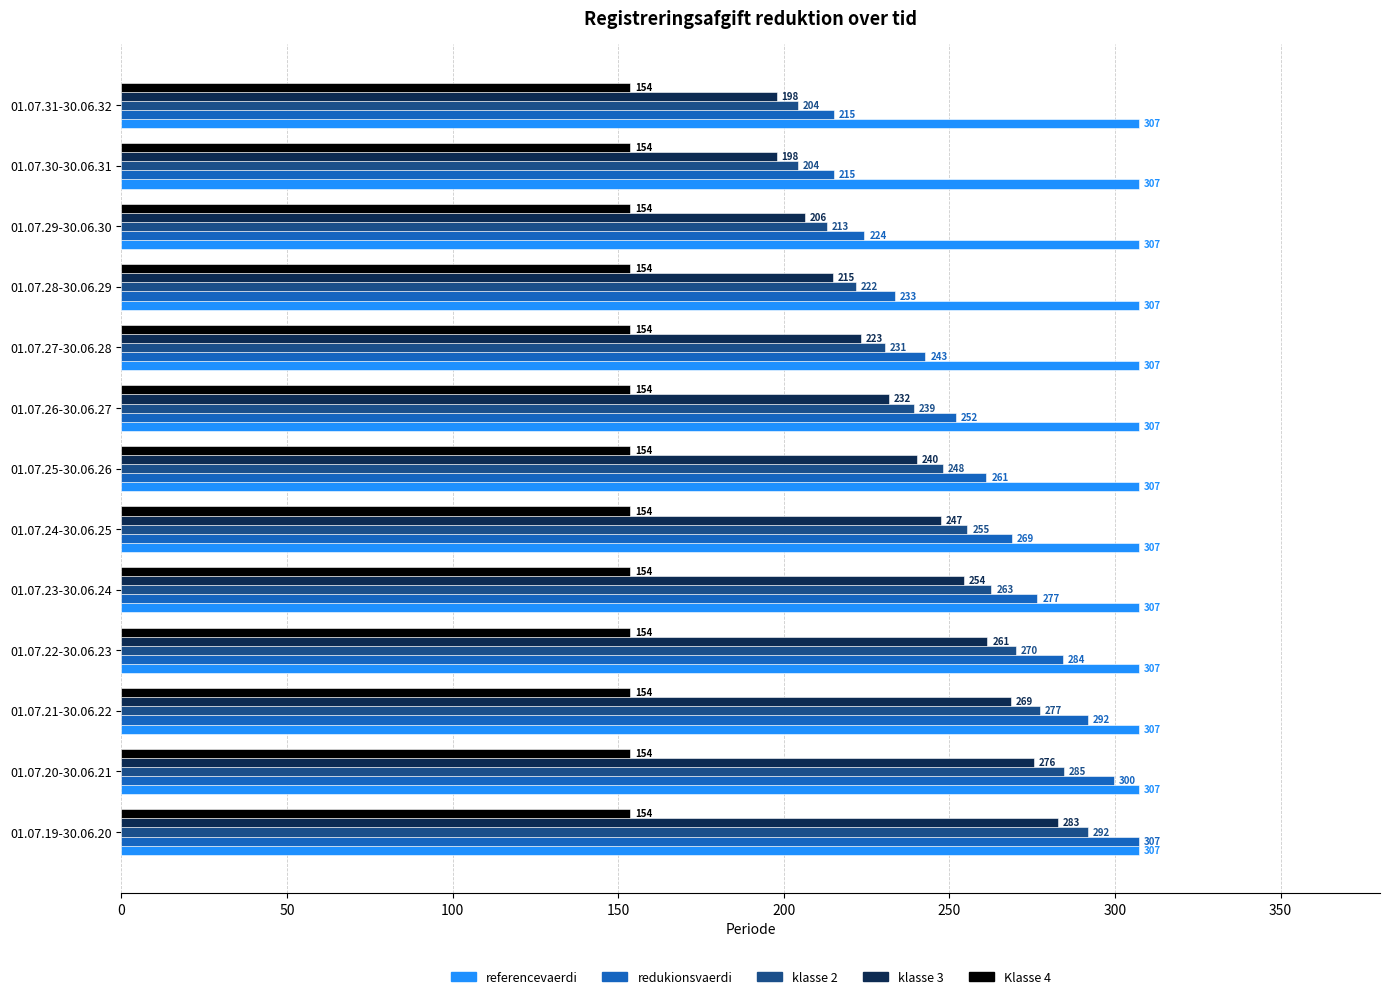

What are all the series names shown in the legend?

referencevaerdi, redukionsvaerdi, klasse 2, klasse 3, Klasse 4